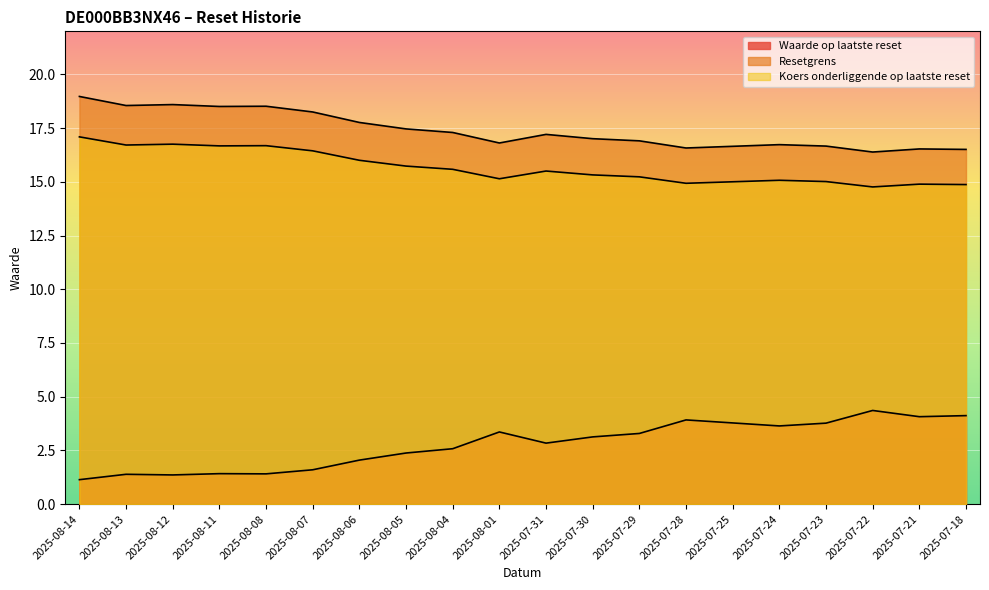

How many interior local peaks does the Waarde op laatste reset series have?

5